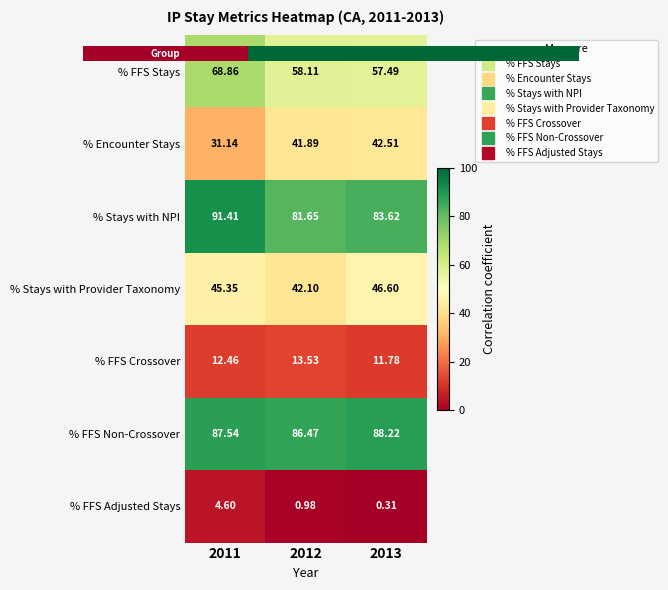

Rank the series at 2012 from lowest to highest value.

% FFS Adjusted Stays, % FFS Crossover, % Encounter Stays, % Stays with Provider Taxonomy, % FFS Stays, % Stays with NPI, % FFS Non-Crossover